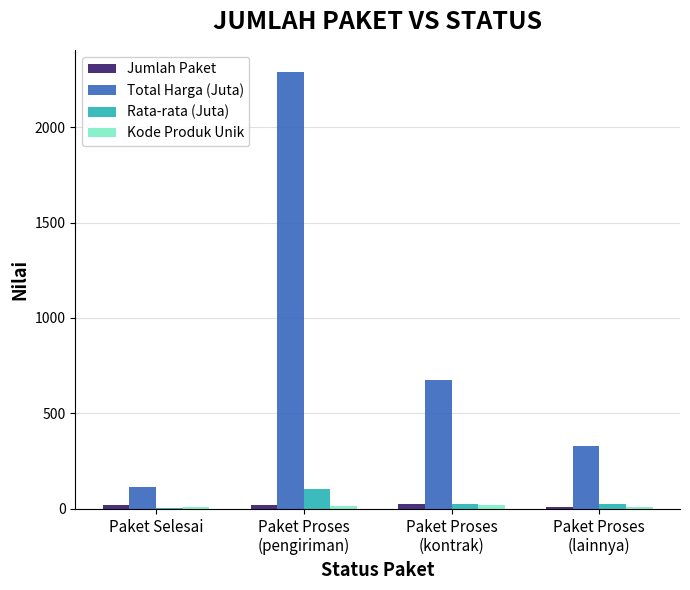

What is the sum of all Jumlah Paket values?

77.0